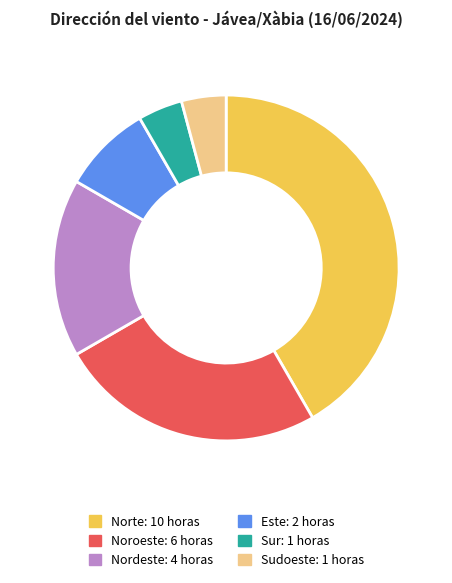

Is there a majority slice in this chart?

No